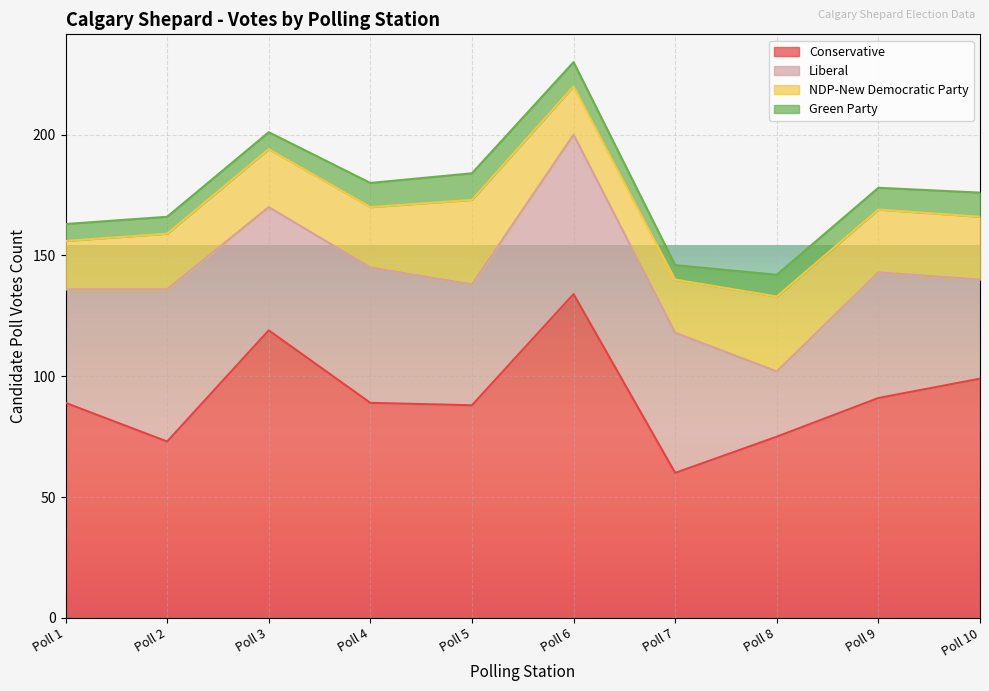

At which category is the sum across all series the highest?

Poll 6